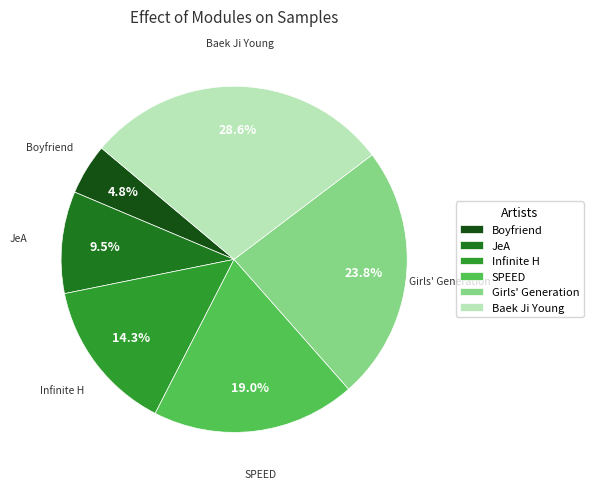

To the nearest percent, what is the difference between the largest and smallest slice percentages?

24%